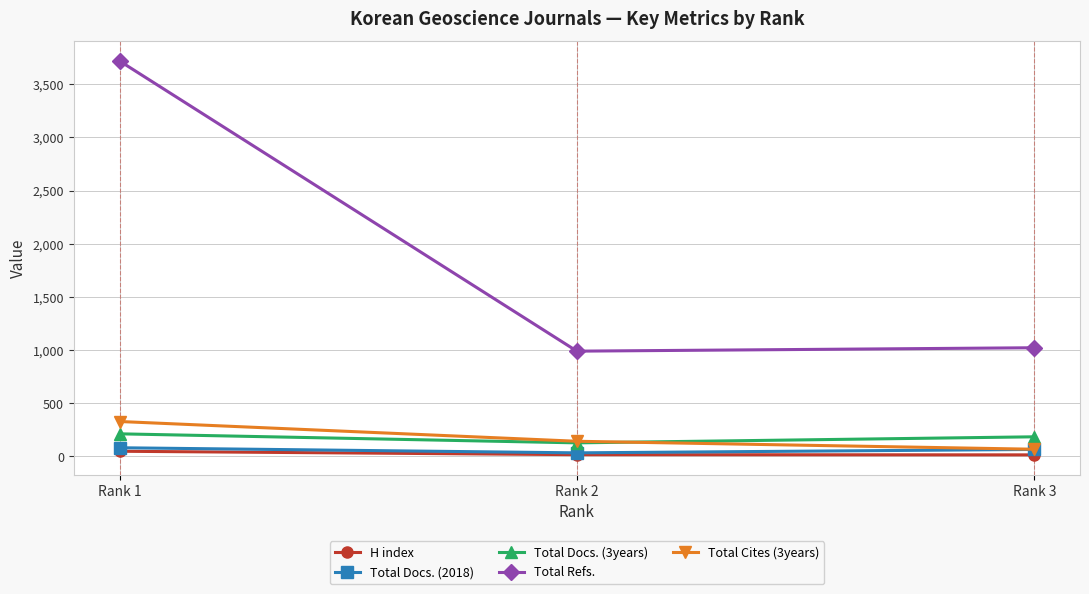

What is the sum of the Total Docs. (2018) values at Rank 2 and Rank 3?

96